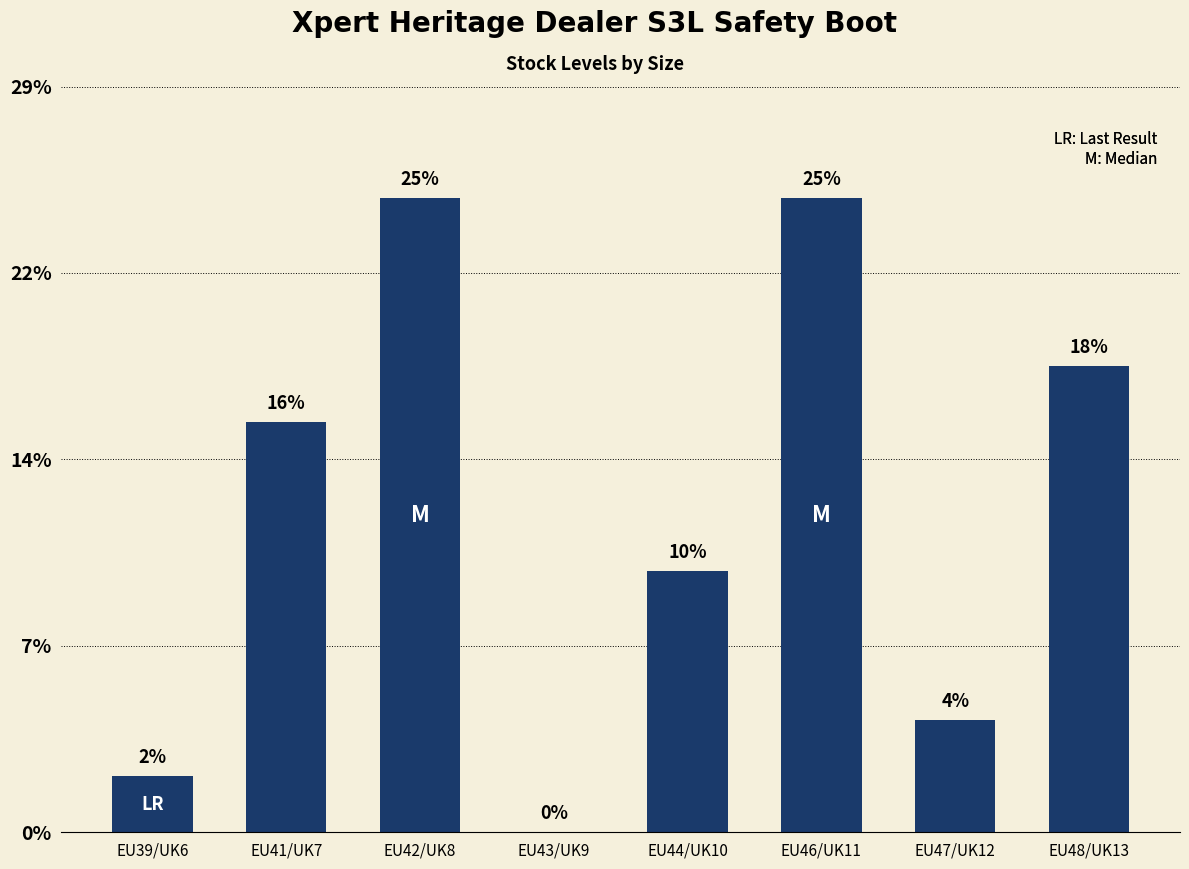

Which has a higher value, EU43/UK9 or EU46/UK11?

EU46/UK11